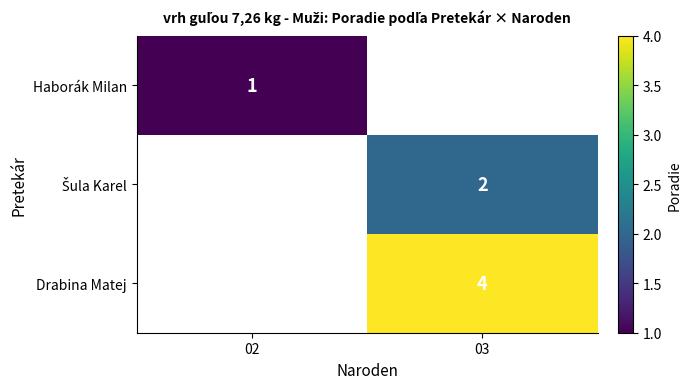

Is the value of Drabina Matej at 03 greater than the value of Haborák Milan at 02?

Yes